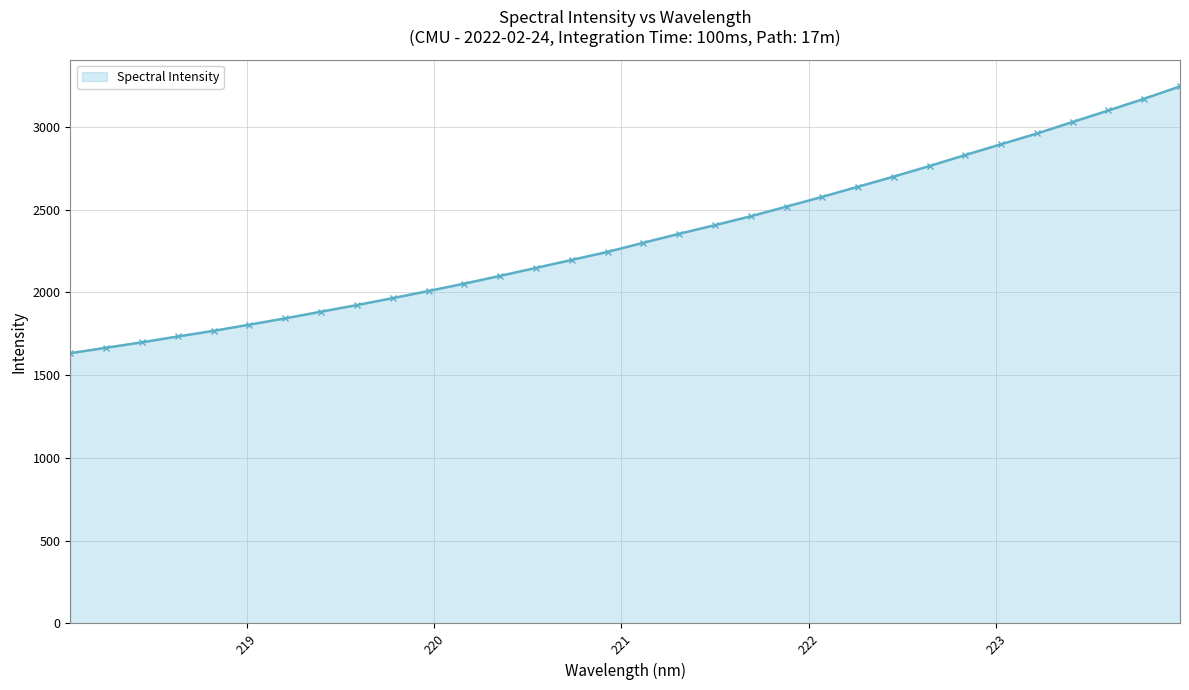

What is the value of the 1st point from the left?

1632.8